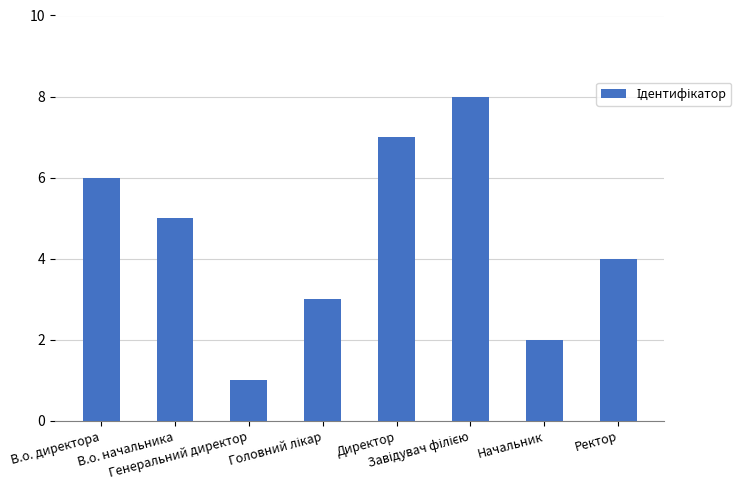

Are the bars grouped side by side (vs. stacked)?

No